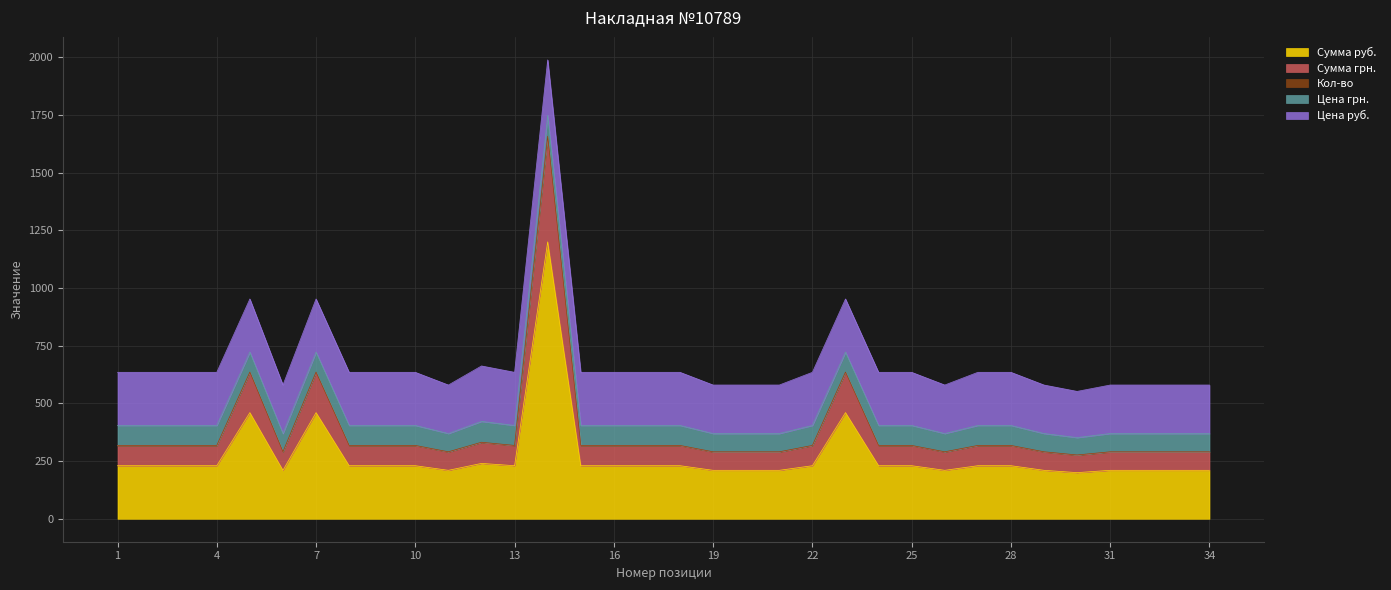

What is the lowest value of the Сумма руб. series?

200.0